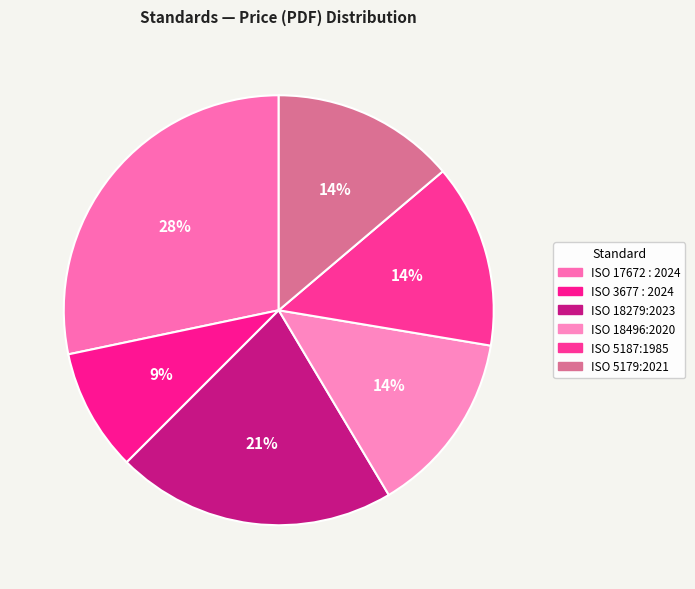

Count the number of slices in the pie.

6